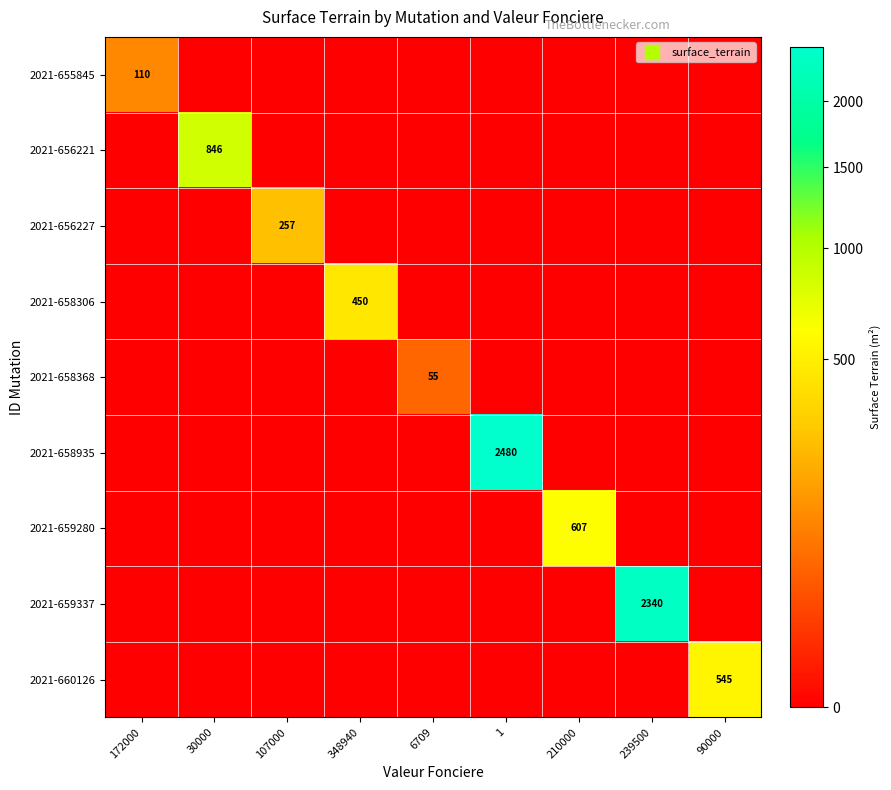

How many data points in 2021-659280 are above 0?

1